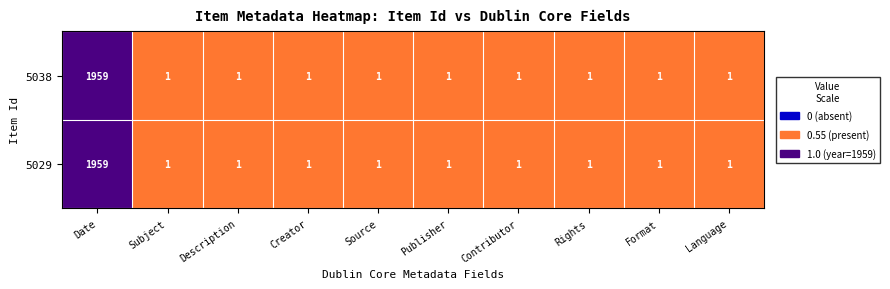

True or false: 5038 has a value of 1 at Contributor.

True